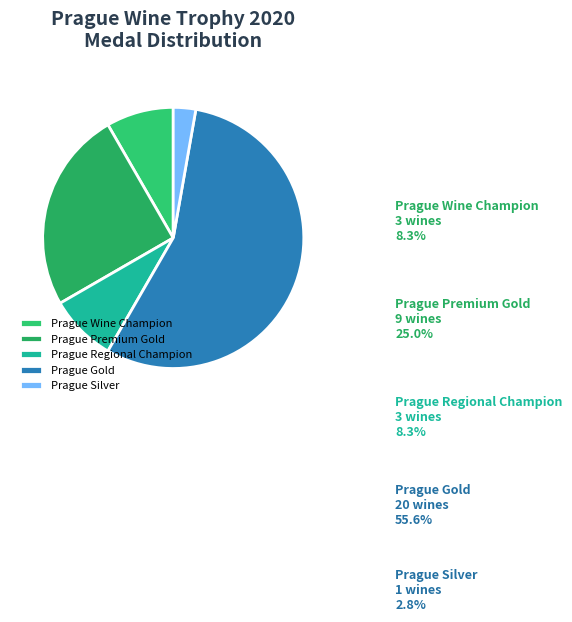

Which category has the biggest portion of the pie?

Prague Gold